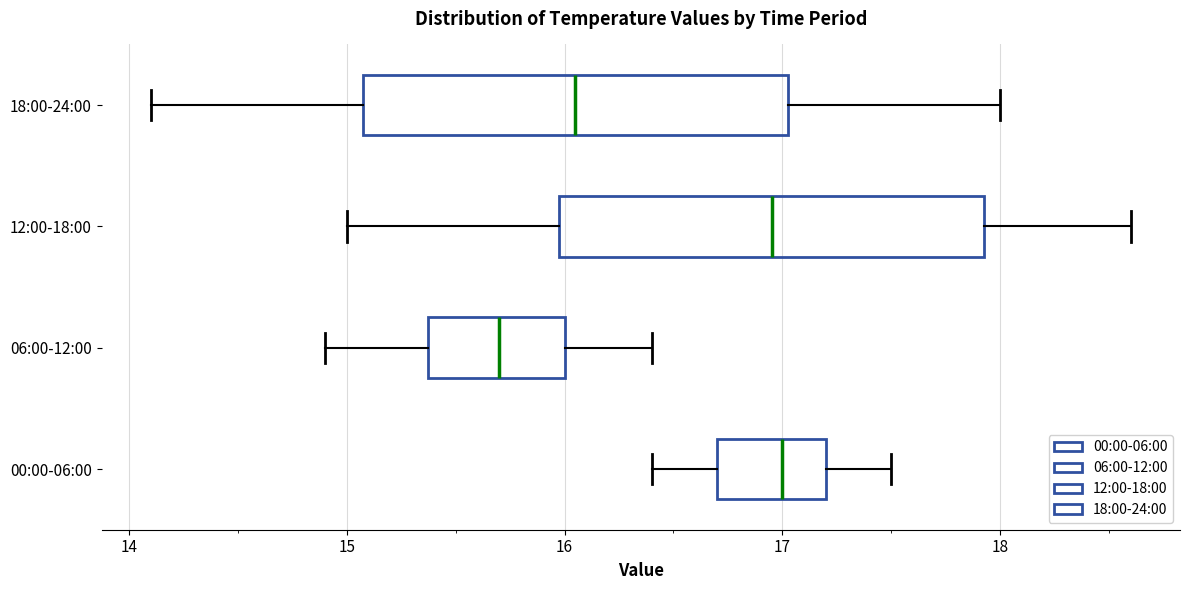

Reading bottom to top, transcribe this box plot: for each box, give where its median line is, the range the box spans, and where its two whiskers end, as read against the x-axis. The values are not printed on the chart, so give them approximately, as read against the axis.

00:00-06:00: median 17.0, box 16.7 to 17.2, whiskers 16.4 to 17.5
06:00-12:00: median 15.7, box 15.4 to 16.0, whiskers 14.9 to 16.4
12:00-18:00: median 17.0, box 16.0 to 17.9, whiskers 15.0 to 18.6
18:00-24:00: median 16.1, box 15.1 to 17.0, whiskers 14.1 to 18.0